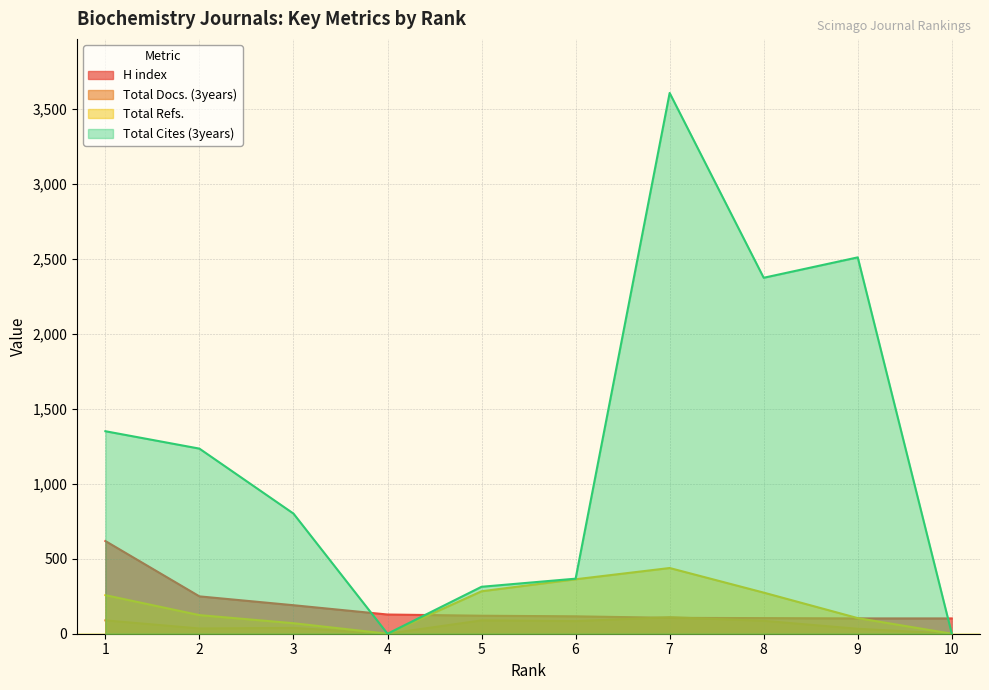

Does the chart display data point markers on the line(s)?

No